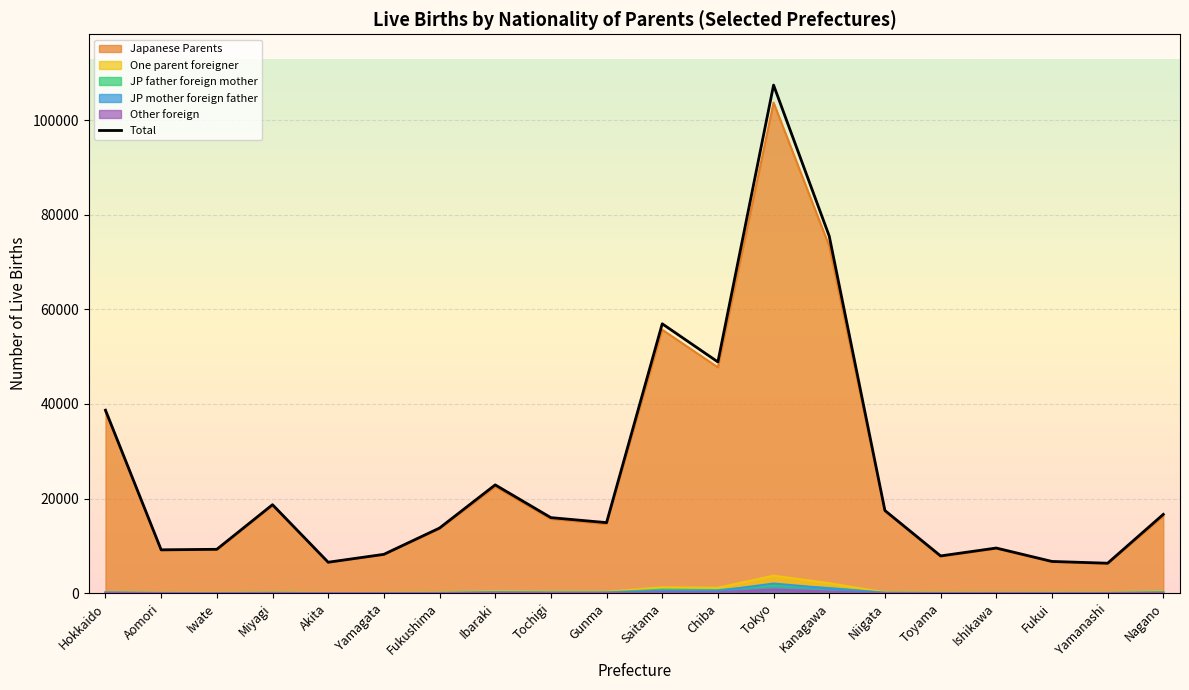

Reading right to left, list all the values displayed in this chart.

Nagano=16661	Yamanashi=6336	Fukui=6712	Ishikawa=9544	Toyama=7880	Niigata=17476	Kanagawa=75477	Tokyo=107401	Chiba=48881	Saitama=56943	Gunma=14914	Tochigi=15973	Ibaraki=22896	Fukushima=13770	Yamagata=8212	Akita=6543	Miyagi=18707	Iwate=9277	Aomori=9168	Hokkaido=38686